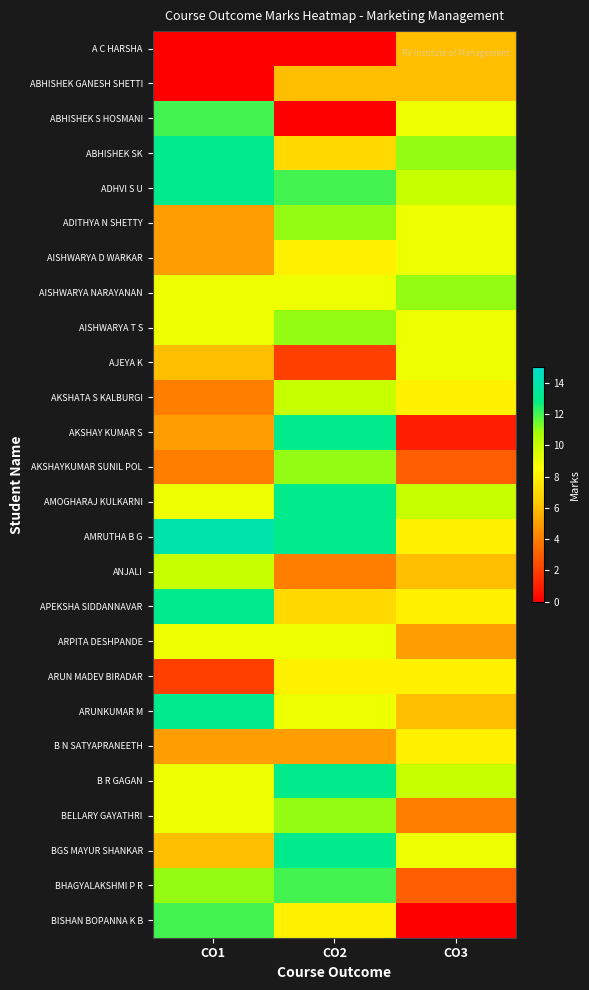

What is the total value across all series at CO3?

186